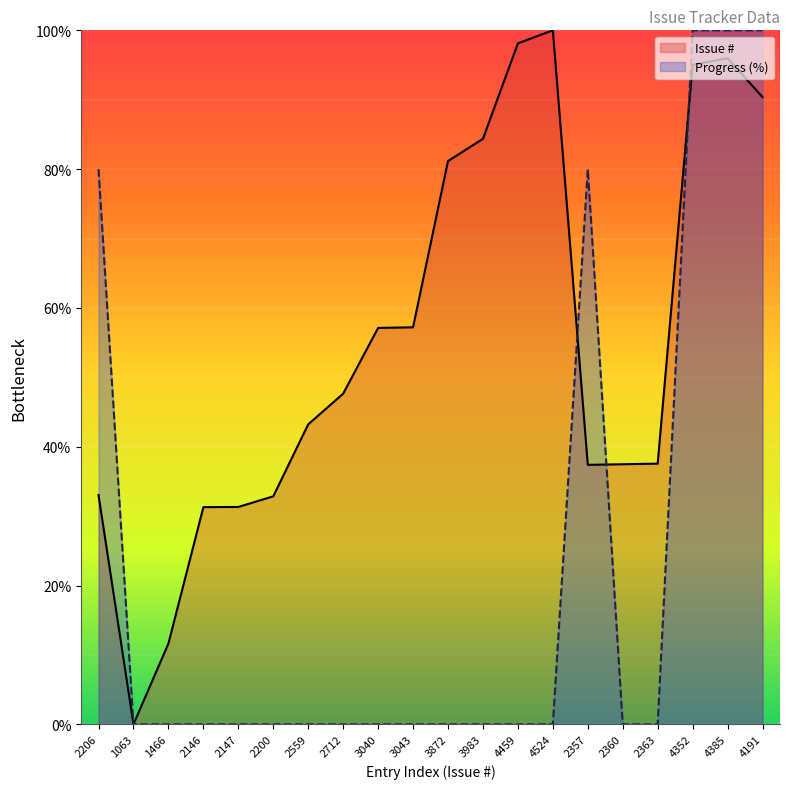

List the labels in order of Issue # value, largest first.

4524, 4459, 4385, 4352, 4191, 3983, 3872, 3043, 3040, 2712, 2559, 2363, 2360, 2357, 2206, 2200, 2147, 2146, 1466, 1063